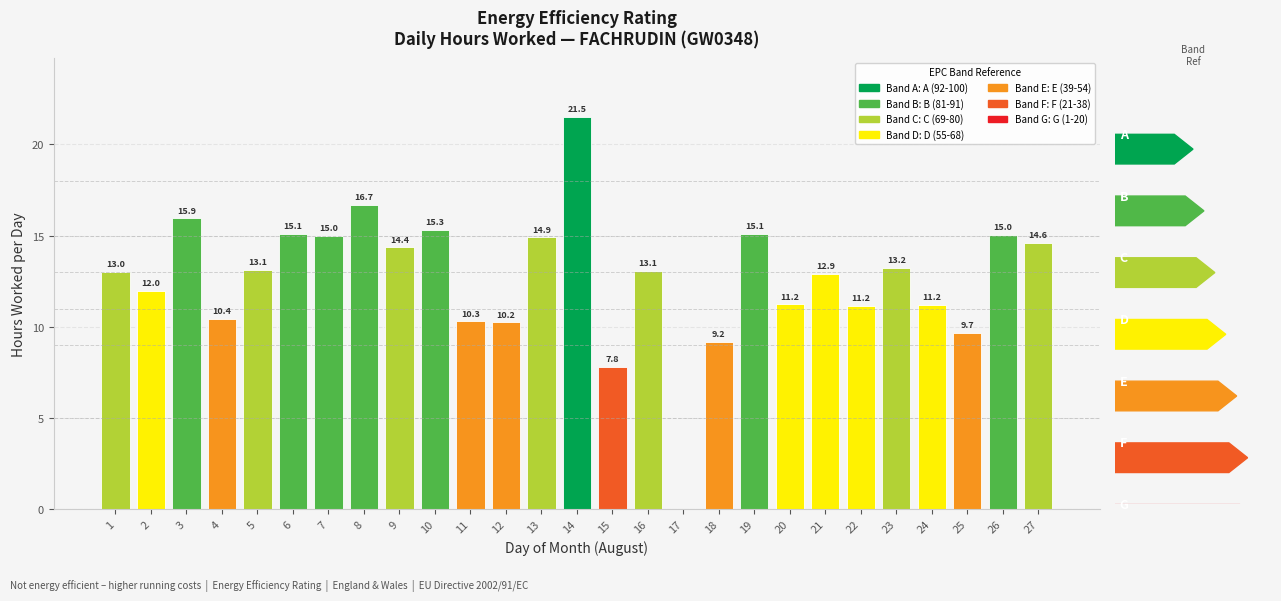

Read the value at 22.

11.2